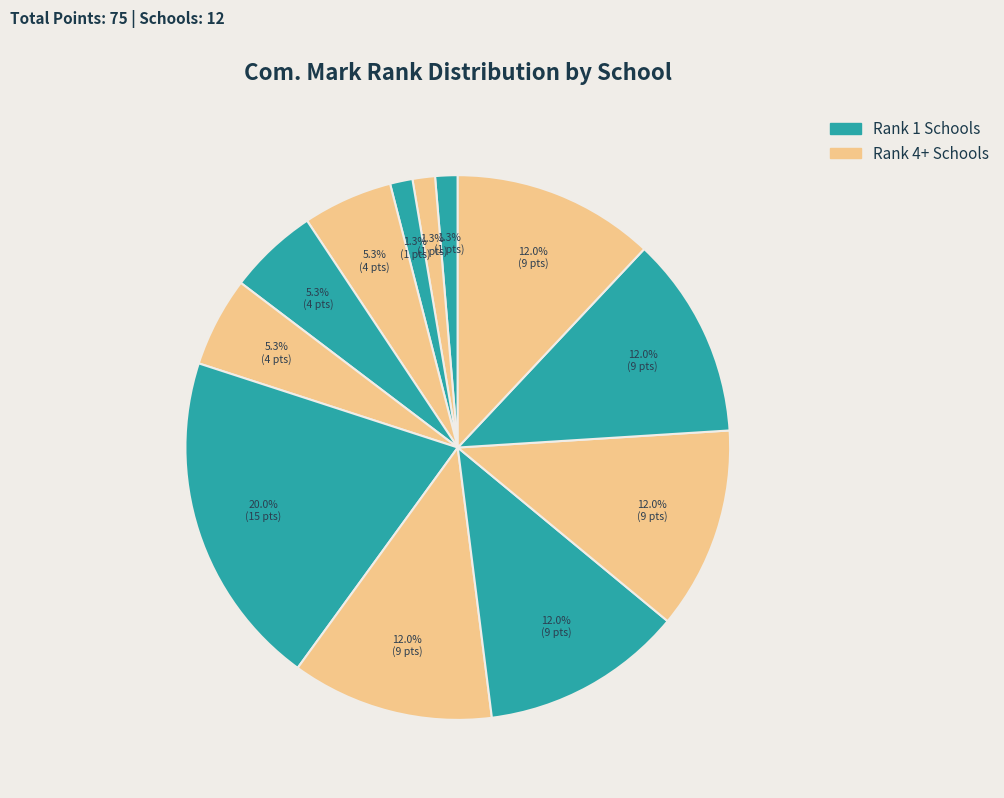

How many segments does this pie chart have?

12